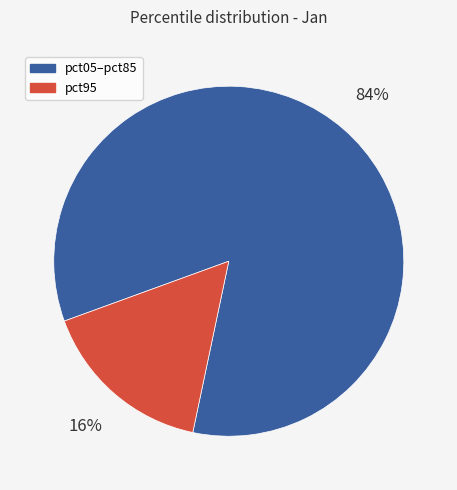

To the nearest percent, what is the difference between the largest and smallest slice percentages?

68%